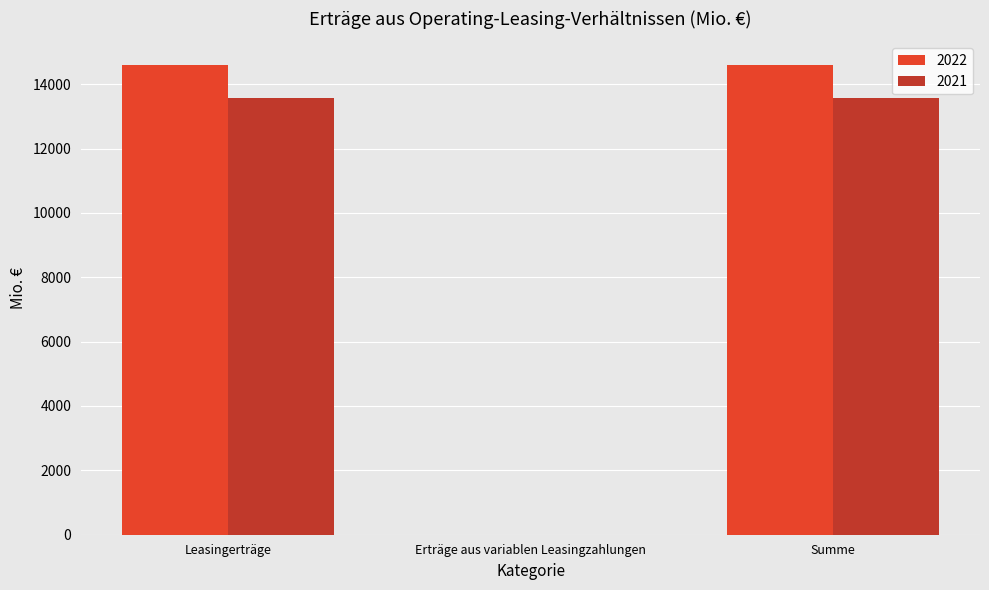

What is the sum of all 2021 values?

27131